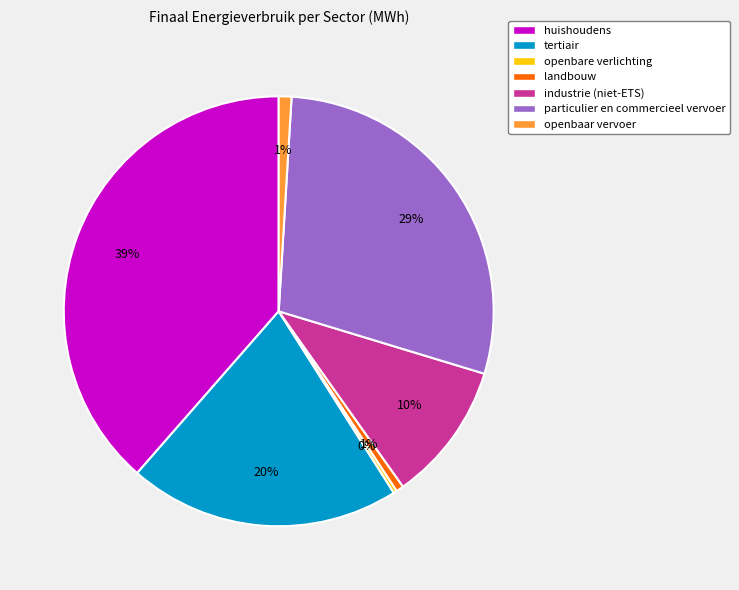

The industrie (niet-ETS) slice represents 1% of the pie. True or false?

False